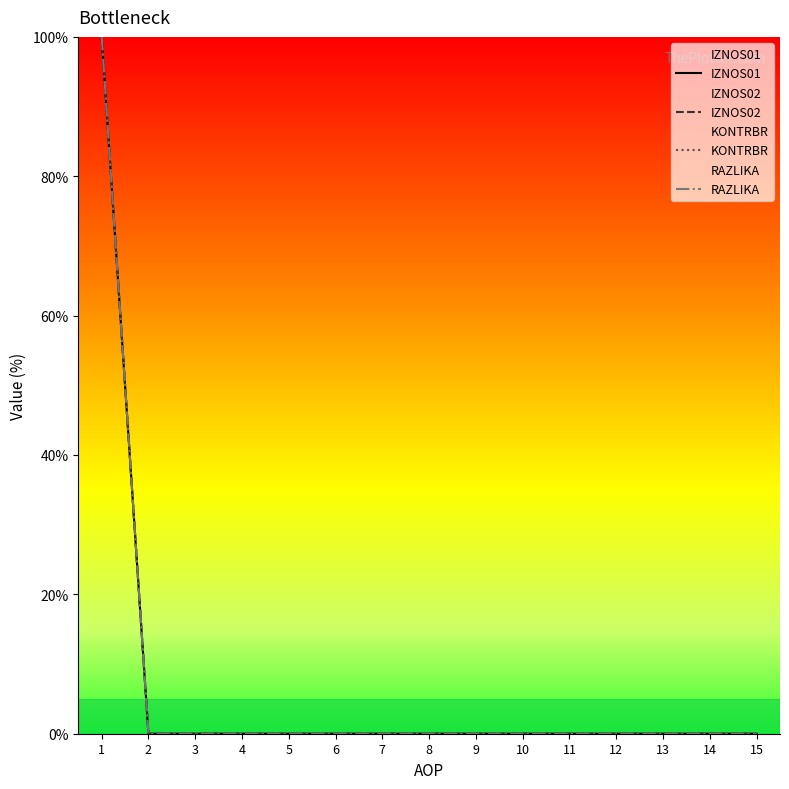

True or false: IZNOS01 has more than 0 points higher than both neighbors.

False